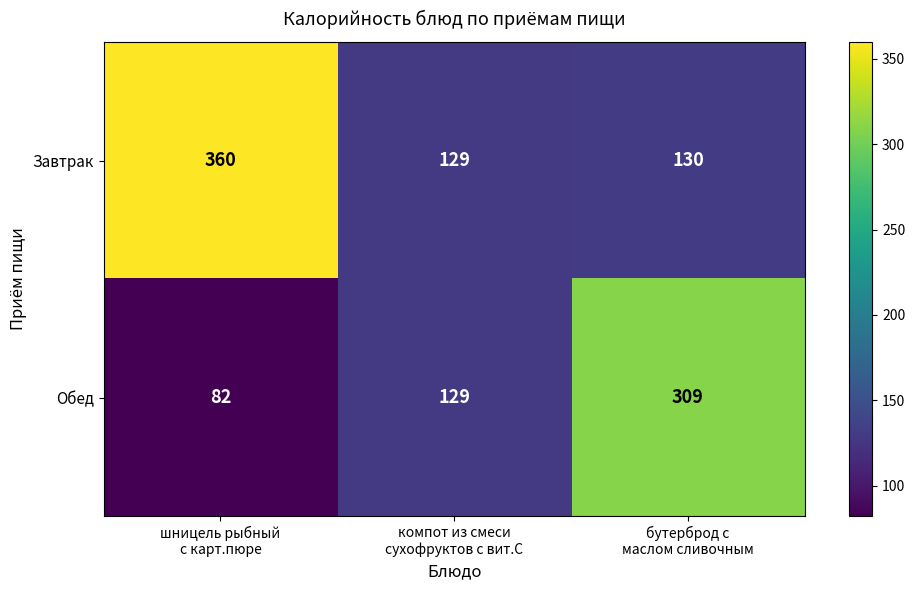

What is the minimum value shown in the chart?

82